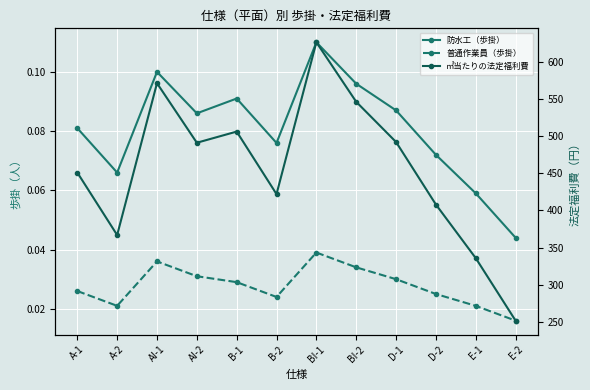

What position from the right is BI-1?

6